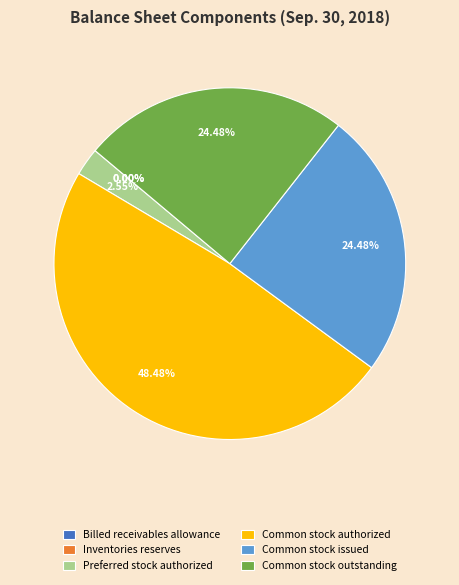

Does any single category account for the majority?

No